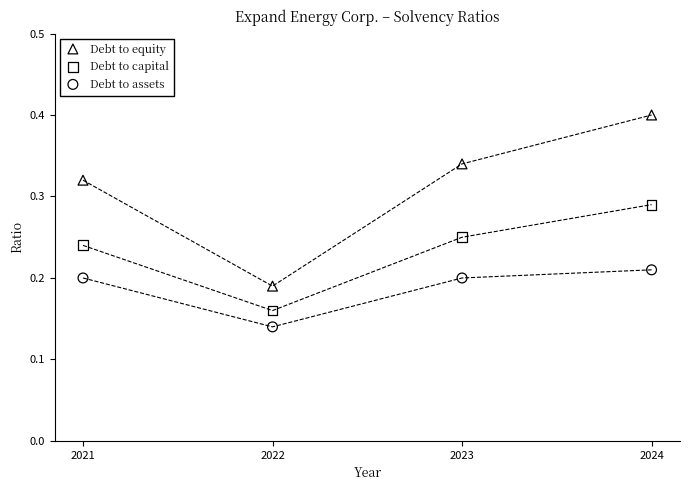

What is the X range (max minus min) for the scatter plot?

3.0